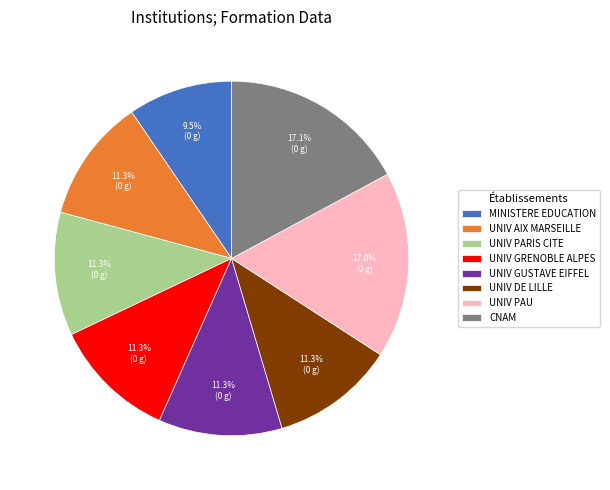

Does UNIV GRENOBLE ALPES account for over 50% of the chart?

No